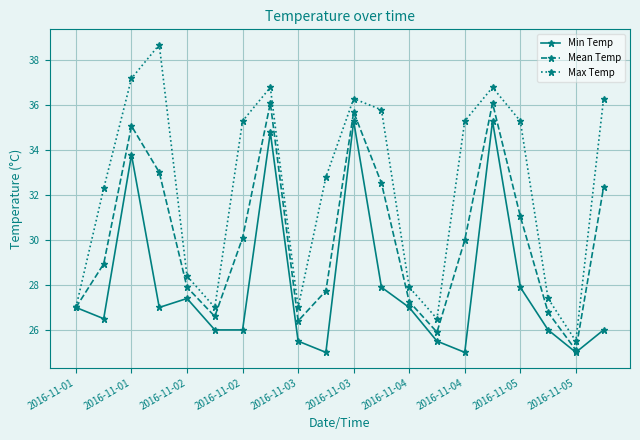

What is the value of the Max Temp point at the 16th from the left?

36.8